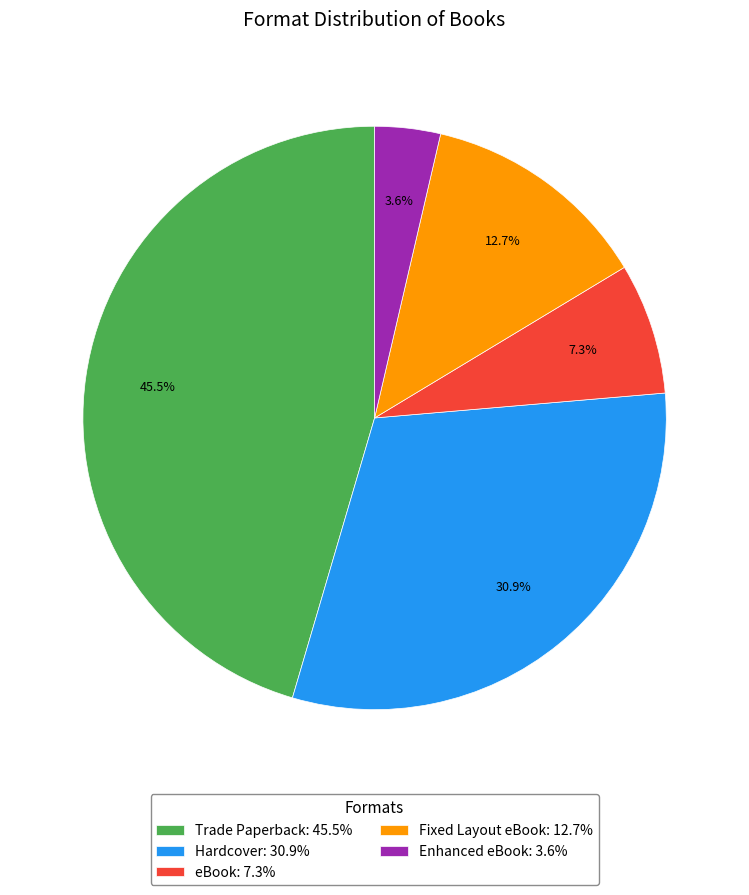

Does any single category account for the majority?

No